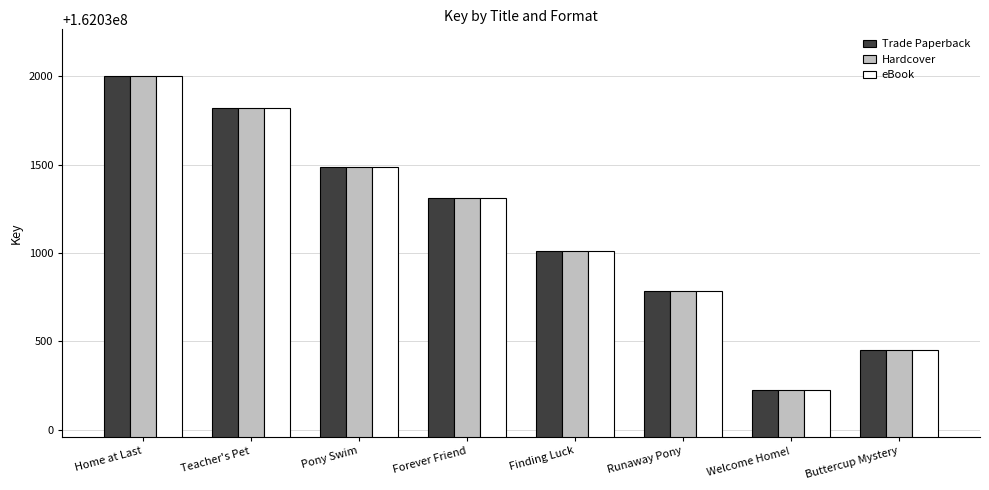

The Hardcover series shows 54664423 at Runaway Pony. True or false?

False